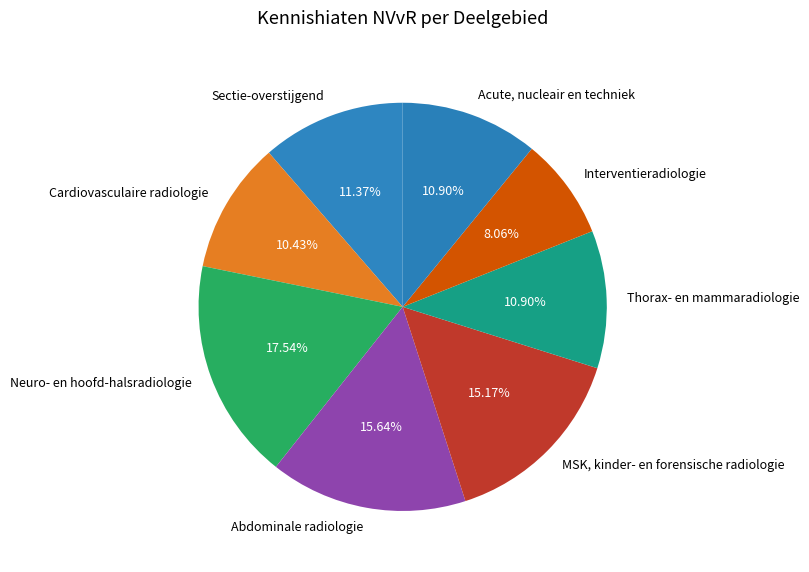

Count the number of slices in the pie.

8